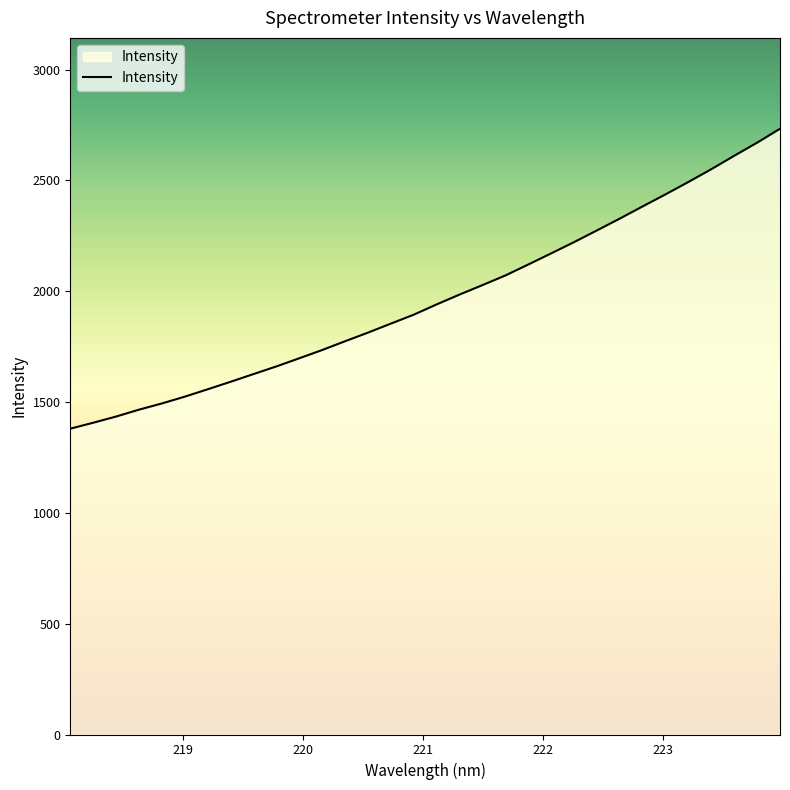

What is the maximum value shown in the chart?

2733.0